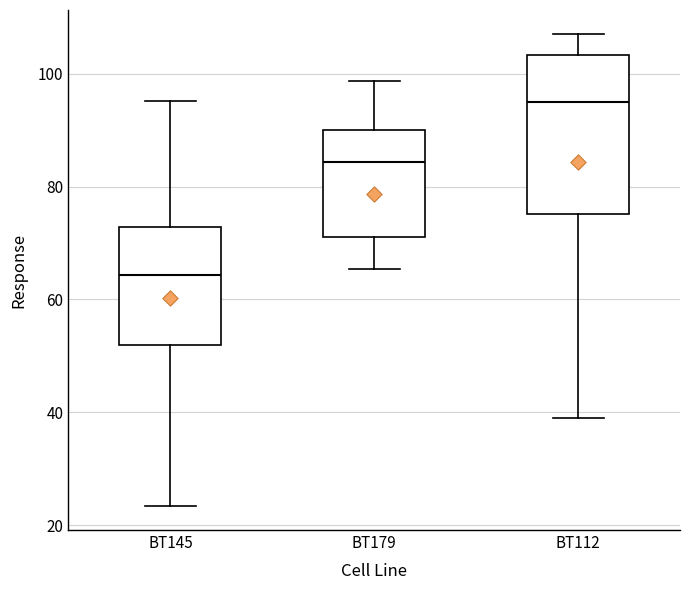

Where is the lower edge of the box for BT179 on the y-axis? The values are not printed on the chart, so give them approximately, as read against the axis.

72